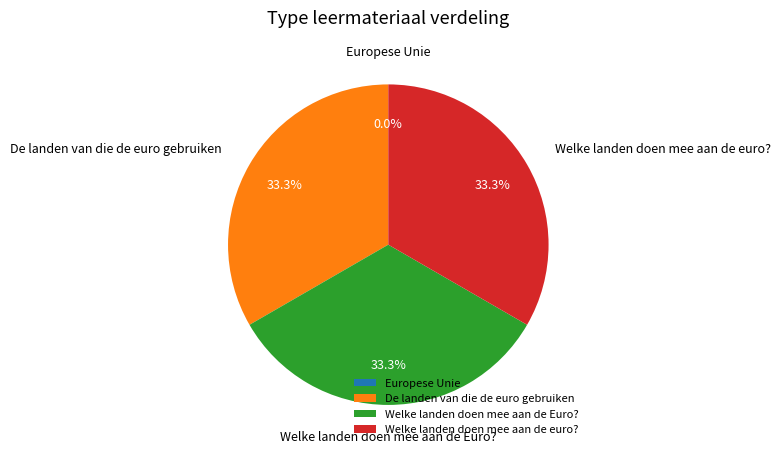

What percentage is NOT represented by De landen van die de euro gebruiken?

66.7%